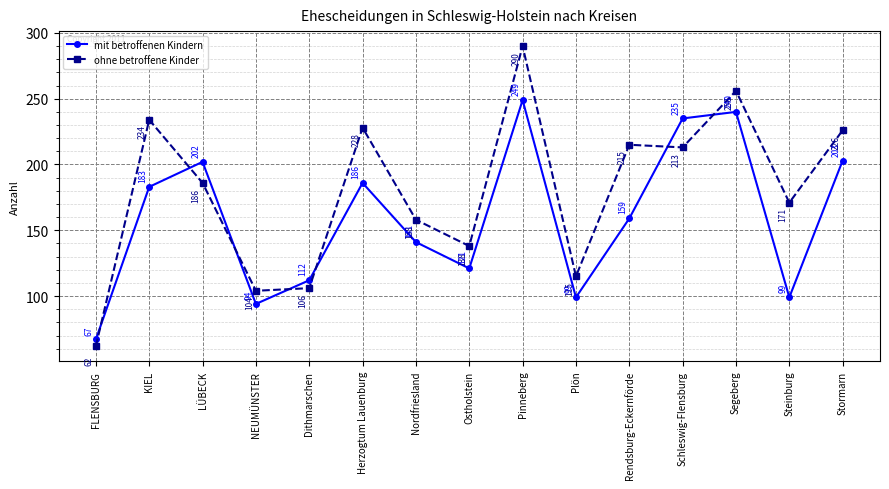

How many interior local valleys does the ohne betroffene Kinder series have?

5